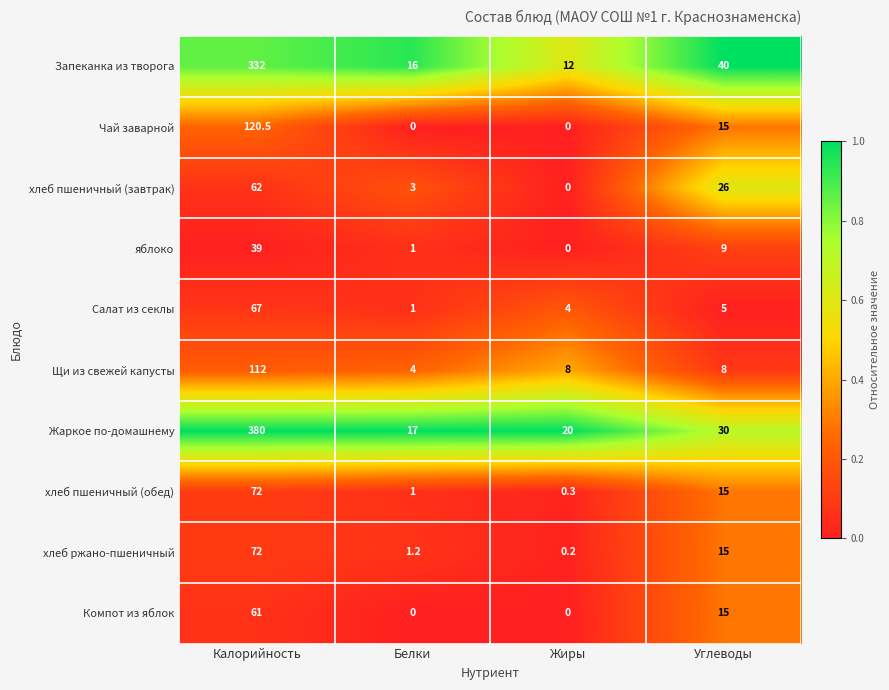

Where is Компот из яблок nearest to the value 30?

Углеводы